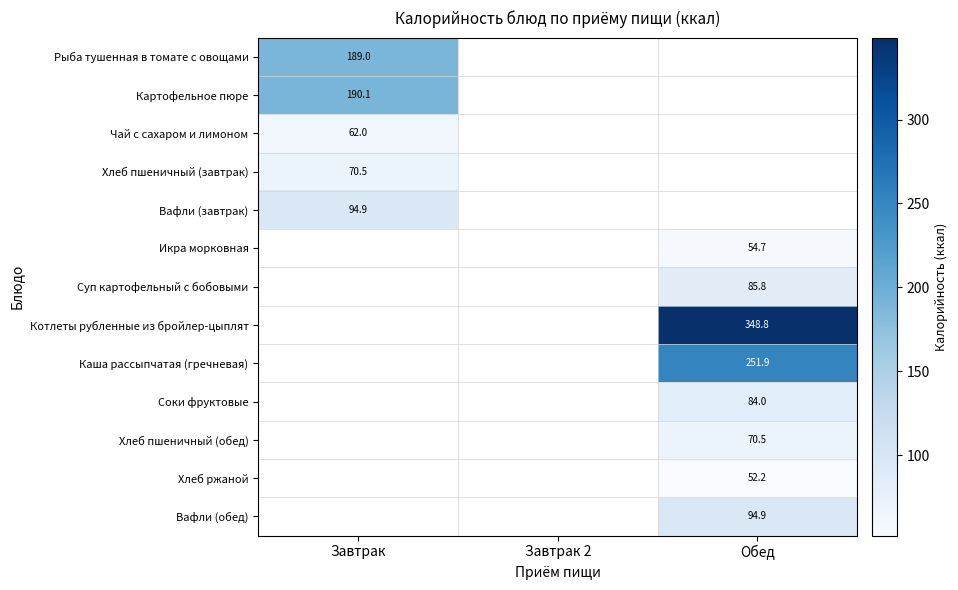

Is it true that Суп картофельный с бобовыми equals 85.8 at Обед?

True